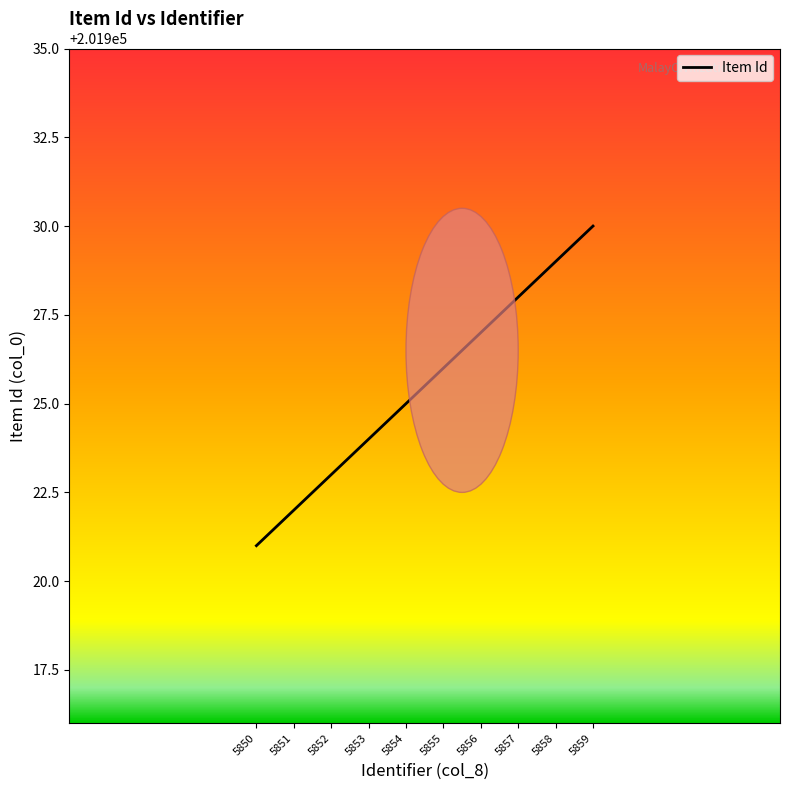

What is the maximum value shown in the chart?

201930